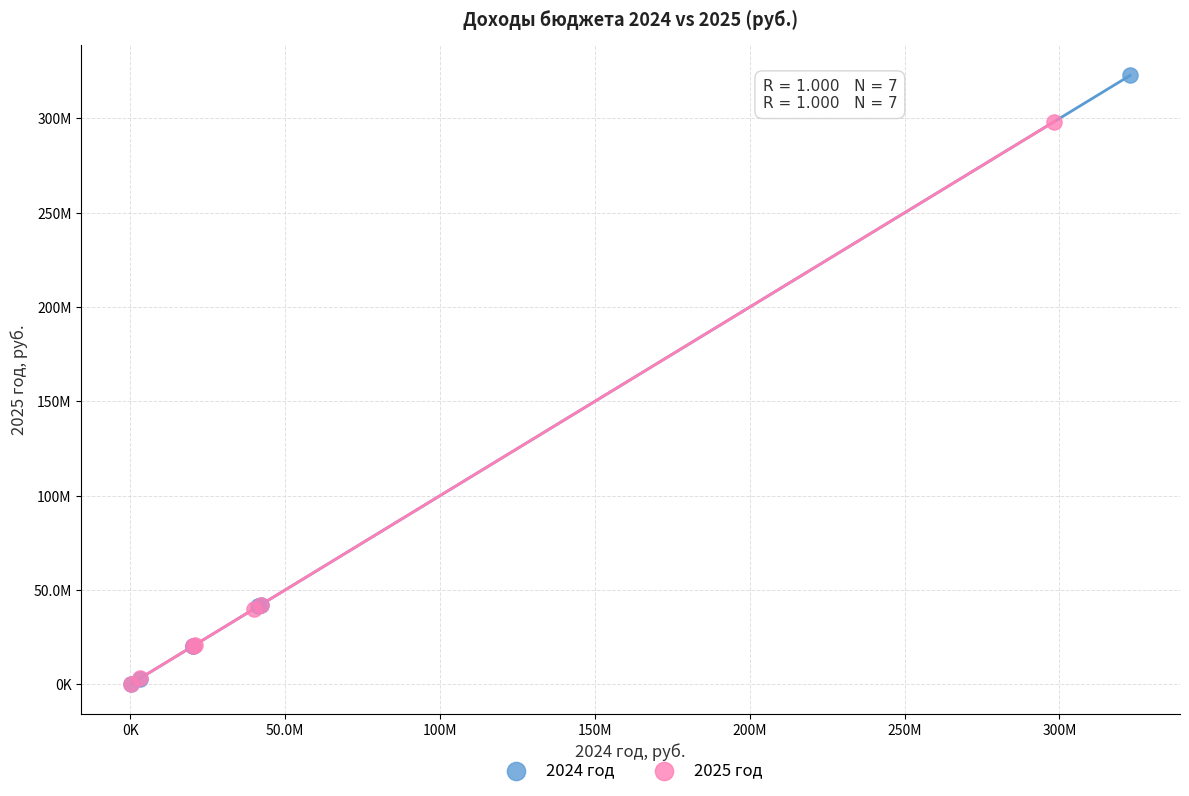

What are all the series names shown in the legend?

2024 год, 2025 год